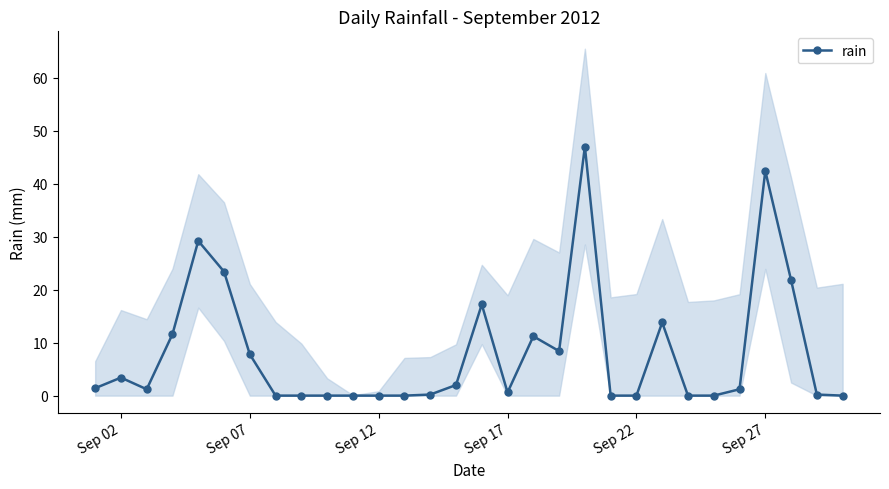

True or false: rain has a value of 7.8 at Sep 07.

True